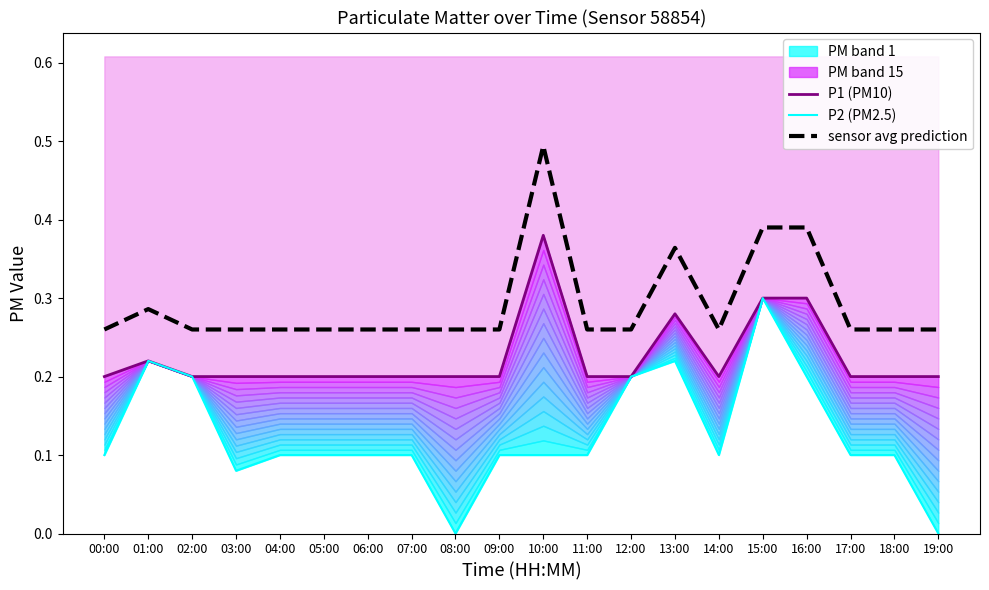

At which category does P2 (PM2.5) reach its first local valley?

03:00